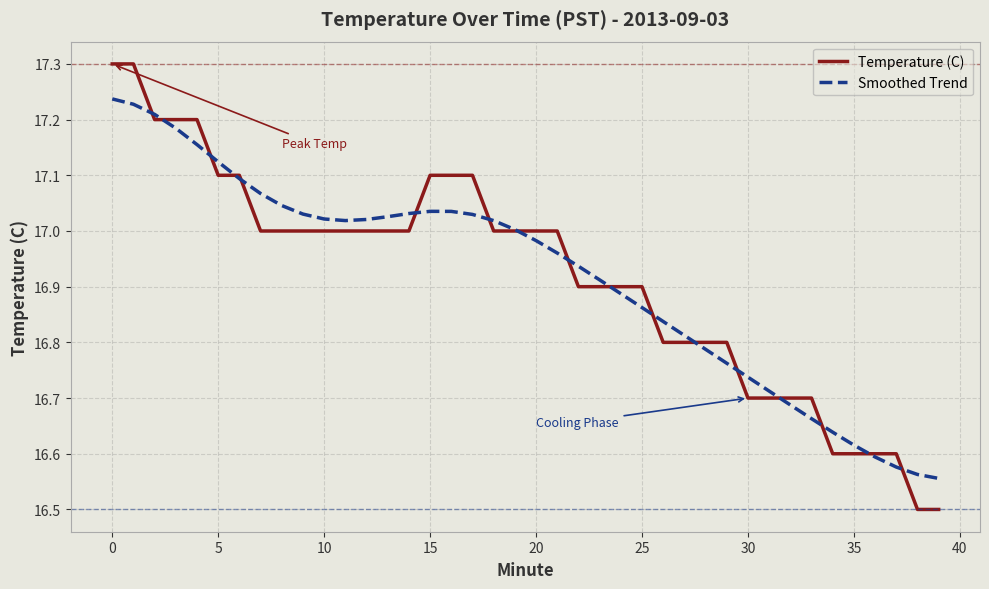

True or false: Smoothed Trend and Temperature (C) intersect in this chart.

True